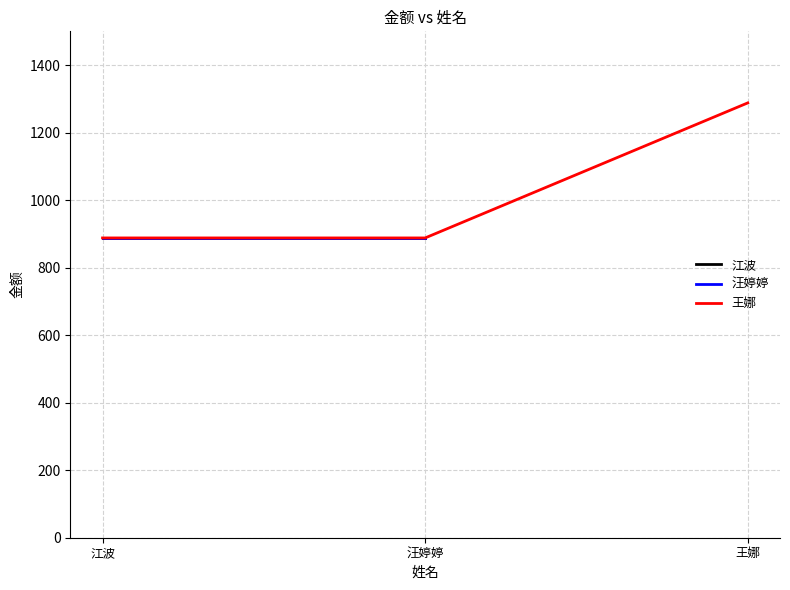

What is the sum of the 江波 values at 王娜 and 江波?

2176